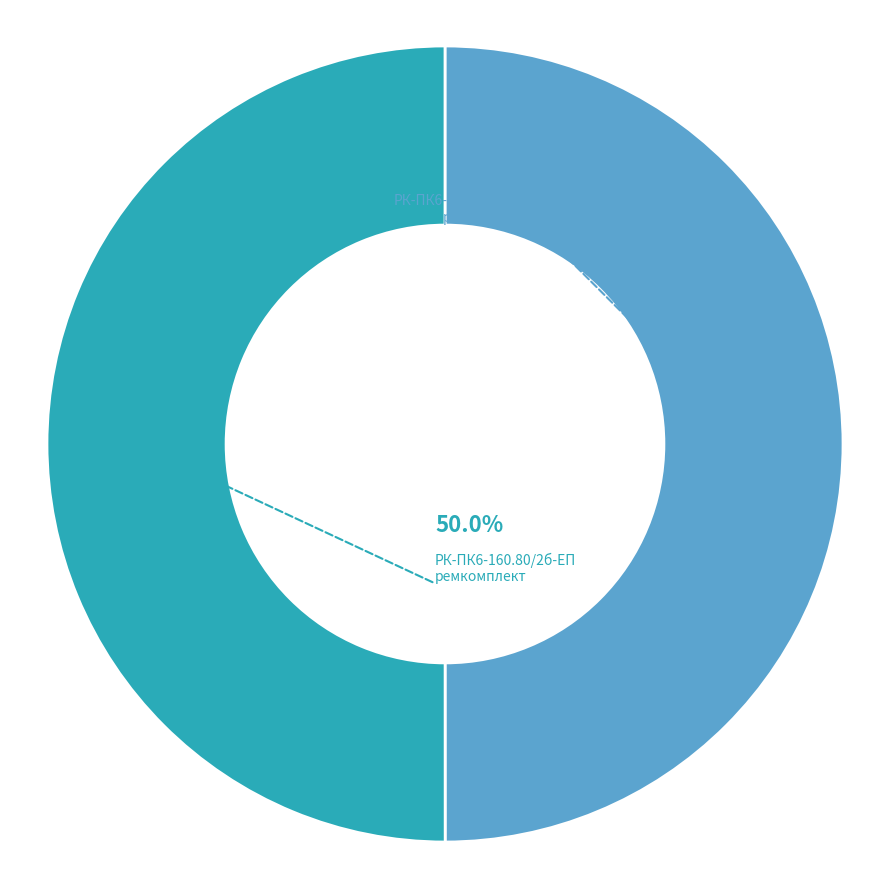

True or false: РК-ПК6-160.80/2б-ЕП ремкомплект accounts for 50% of the total.

True